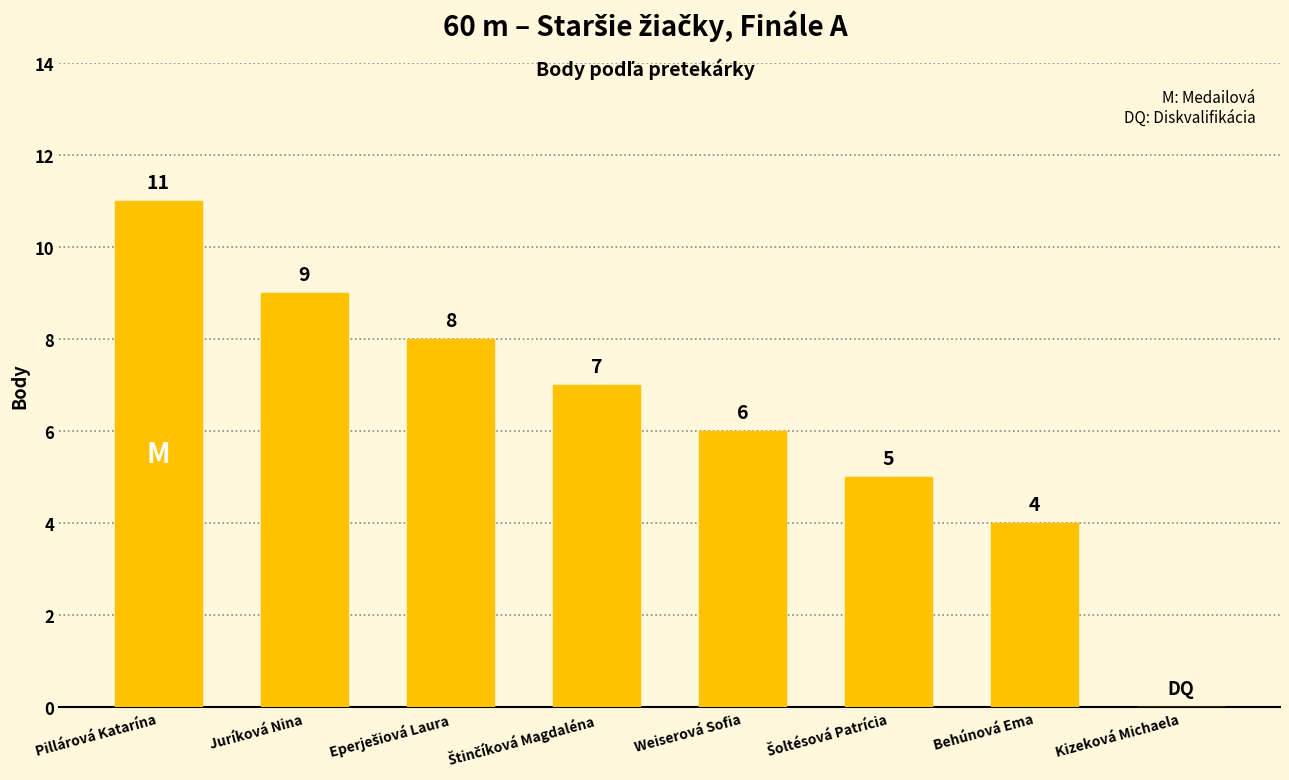

What is the greatest value displayed?

11